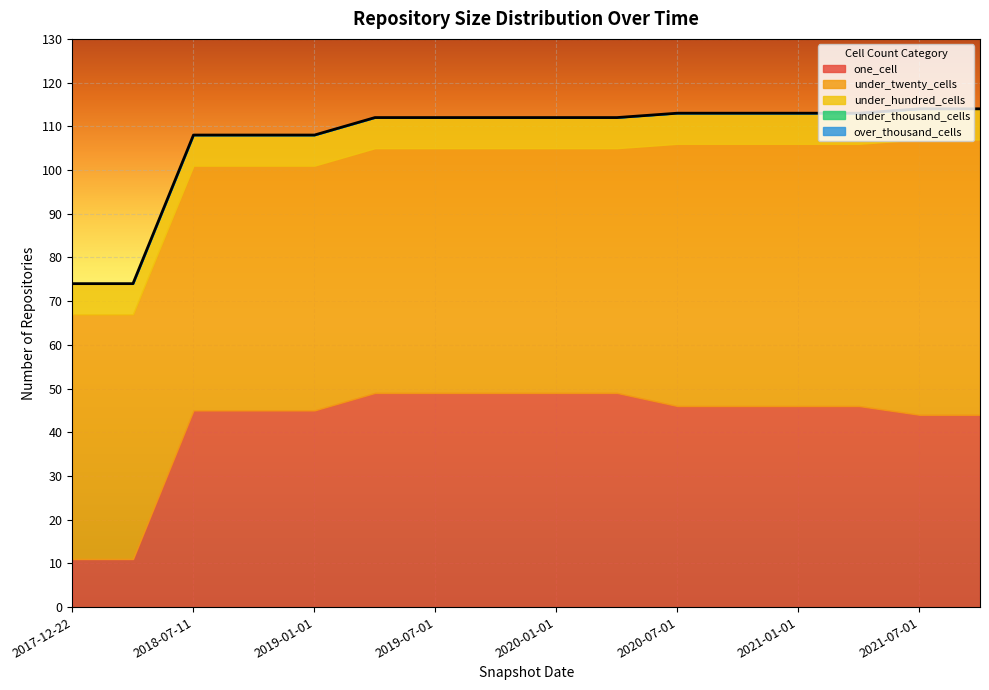

How many lines are shown in the chart?

5